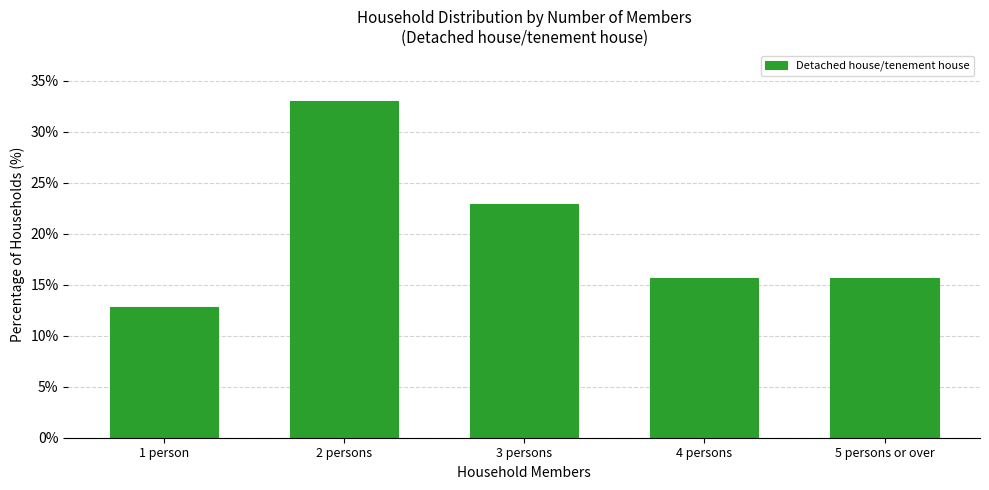

What is the value of the 5th bar from the left?

15.6